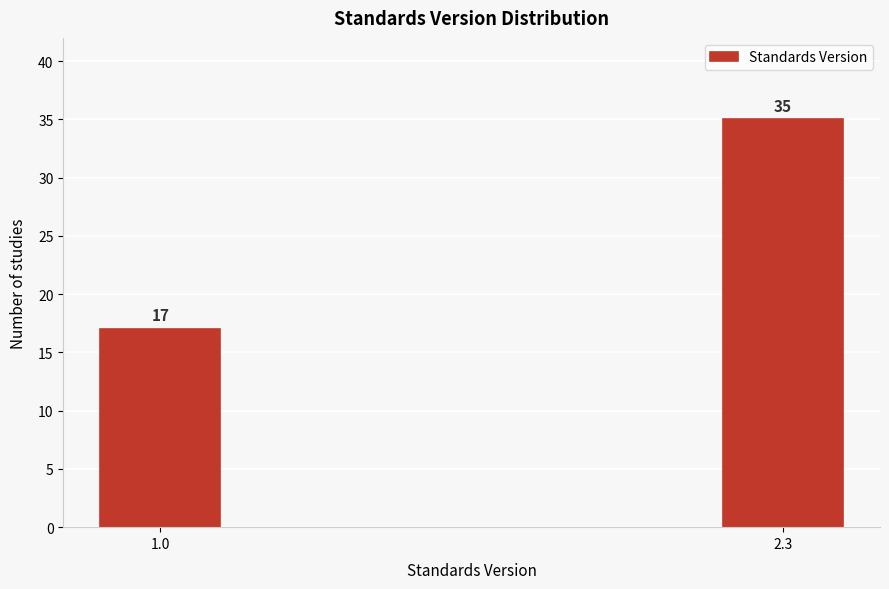

Reading right to left, transcribe all the data shown in this chart.

35	17